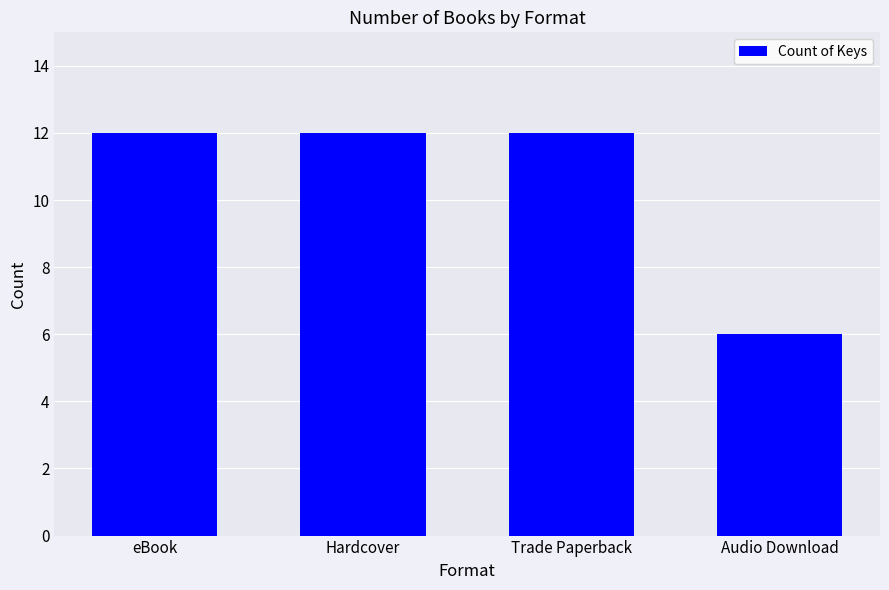

Are the bars horizontal?

No